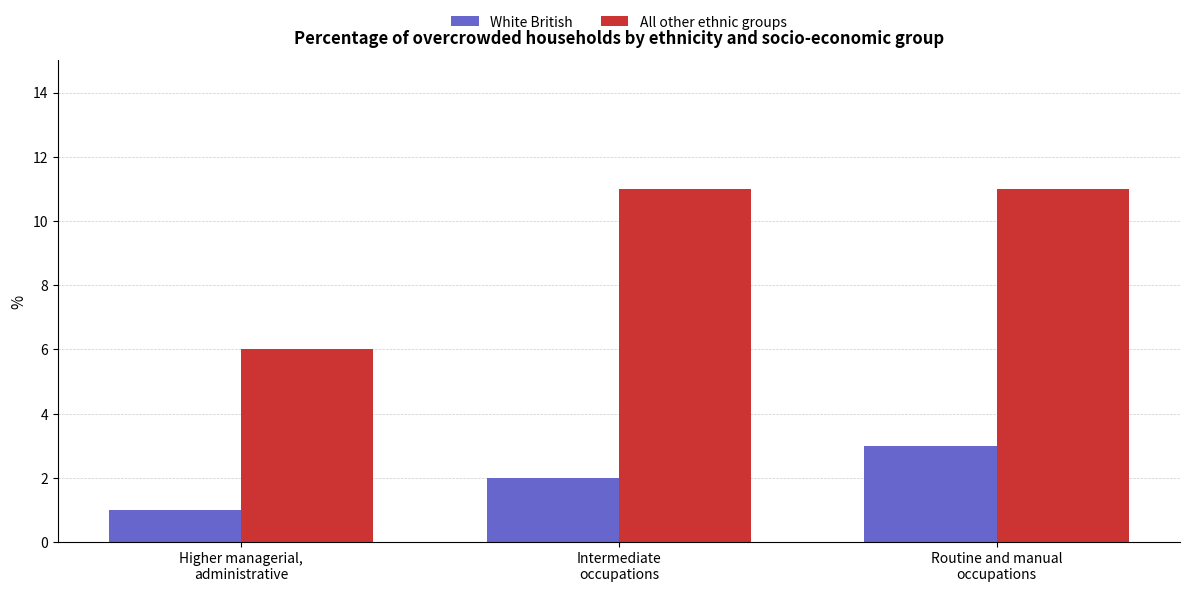

What is the label of the 2nd bar from the left?

Intermediate
occupations